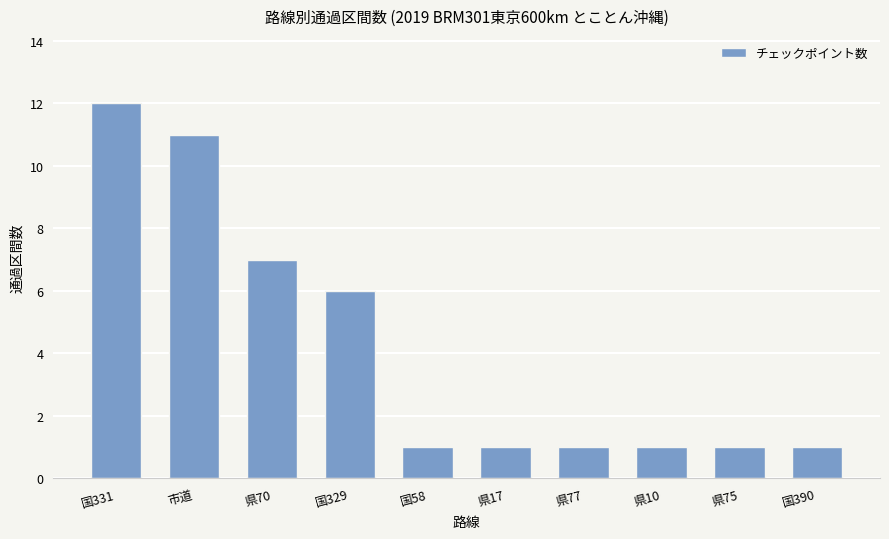

What is the greatest value displayed?

12